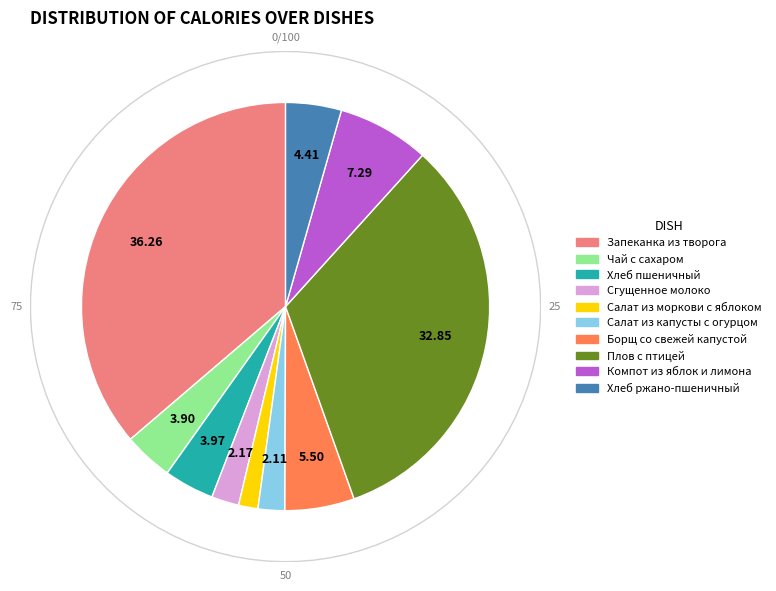

Which slice is the largest?

Запеканка из творога